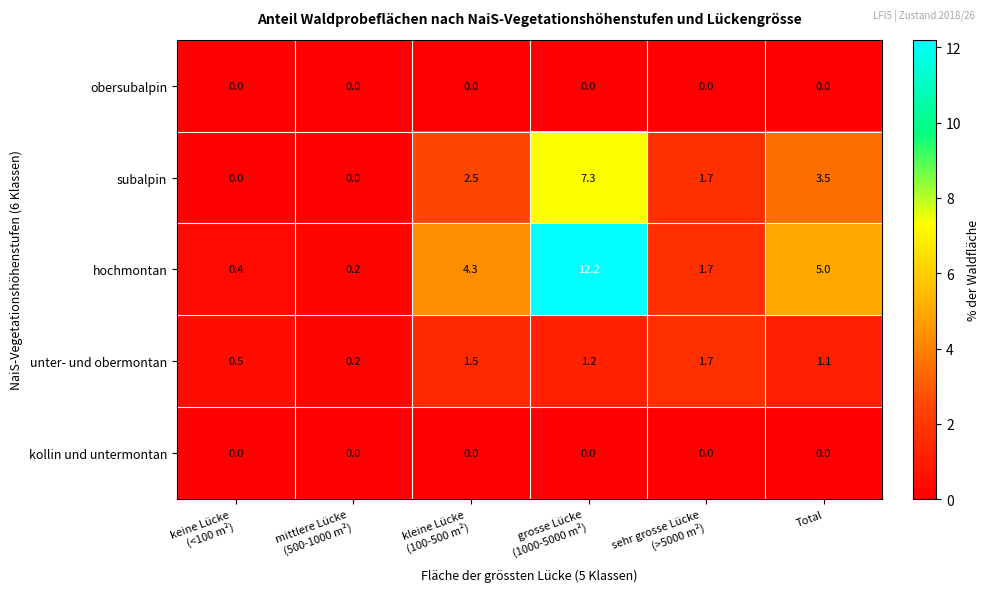

What is the difference between the maximum and minimum values in the unter- und obermontan series?

1.5